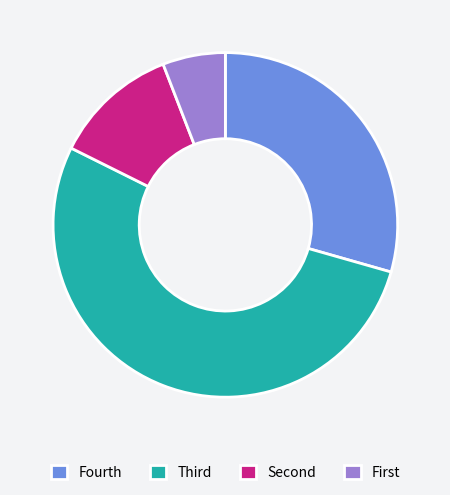

Which category has the smallest portion of the pie?

First